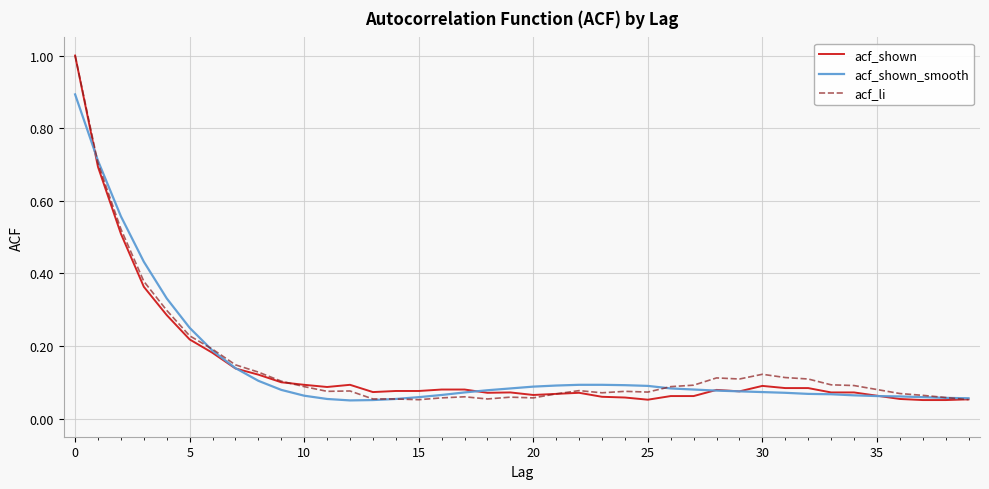

Which series has the largest range (max minus min)?

acf_shown